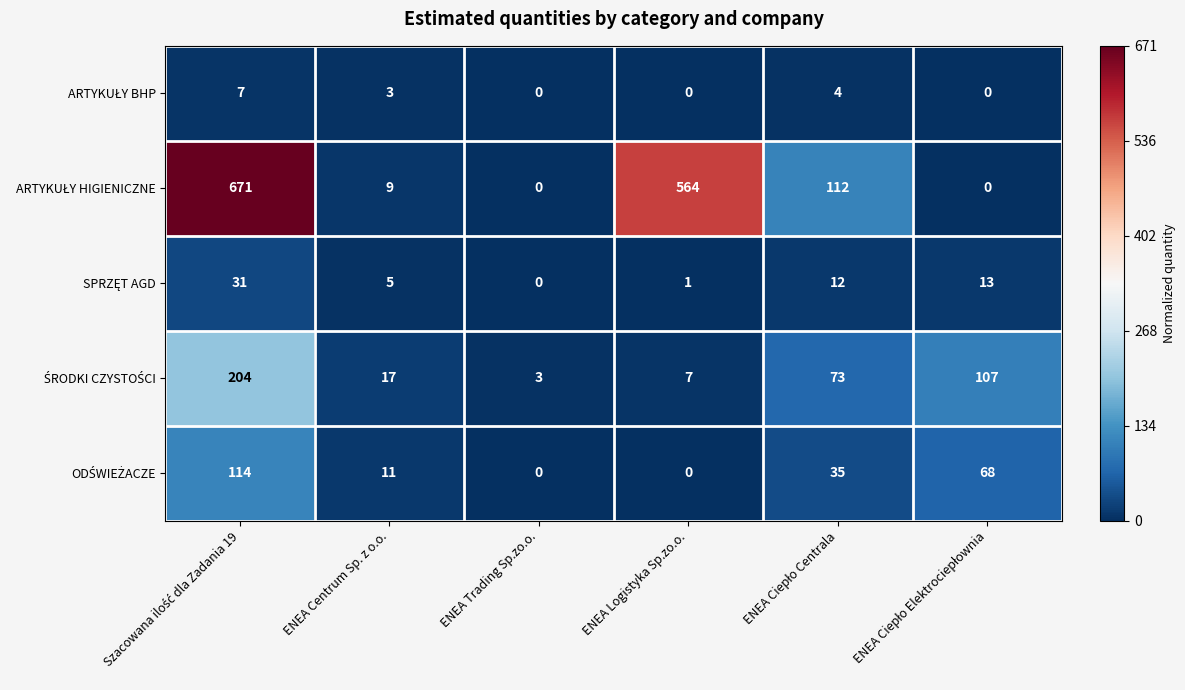

What is the total value across all series at ENEA Centrum Sp. z o.o.?

45